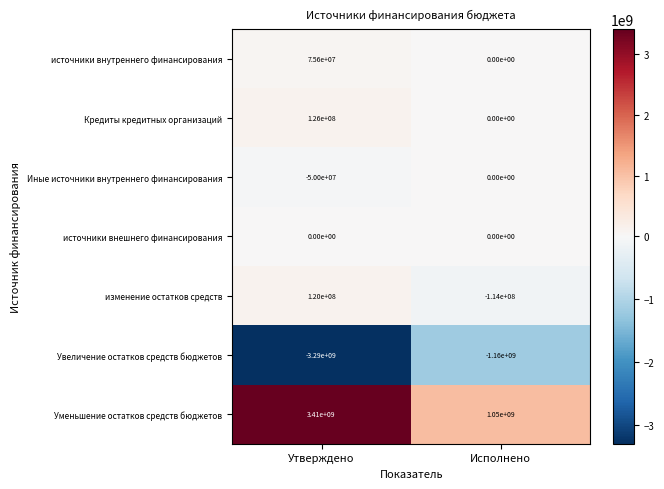

Which series changed the most between Утверждено and Исполнено?

Уменьшение остатков средств бюджетов